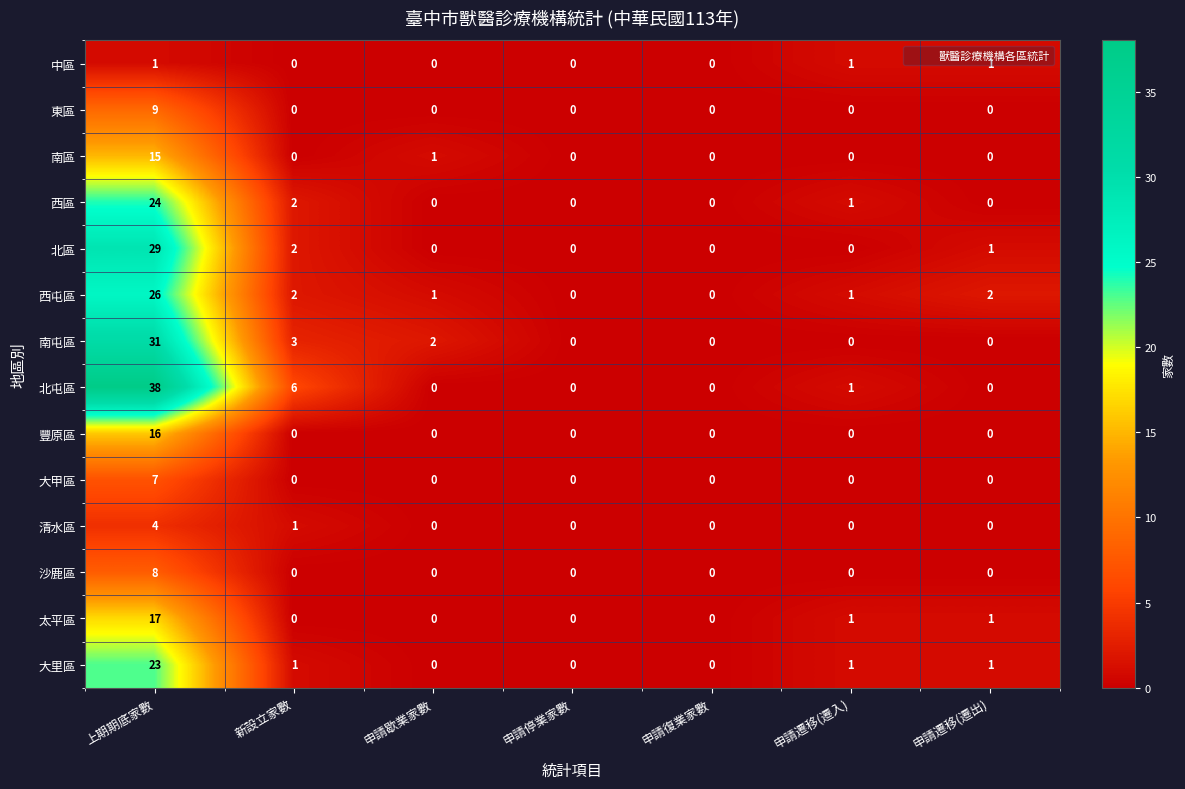

At which category is the sum across all series the highest?

上期期底家數